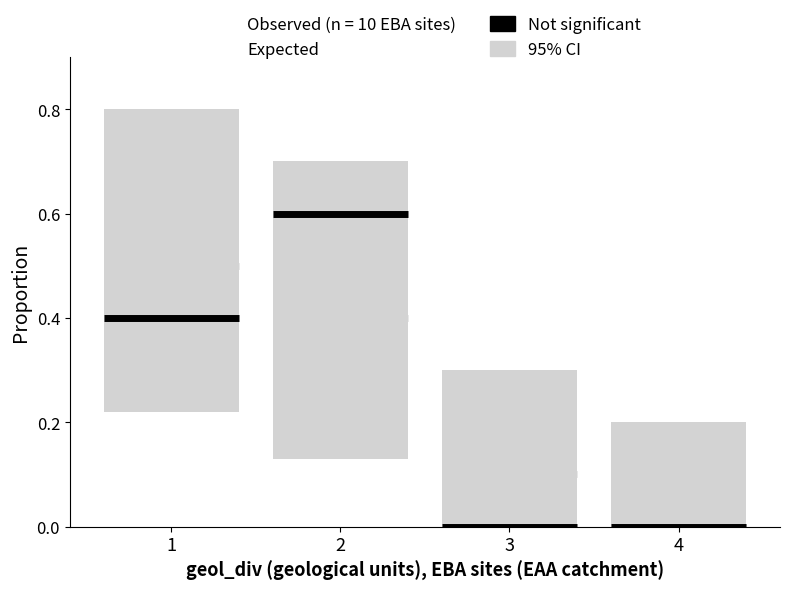

Is it true that Not significant equals 0.2 at 2?

False